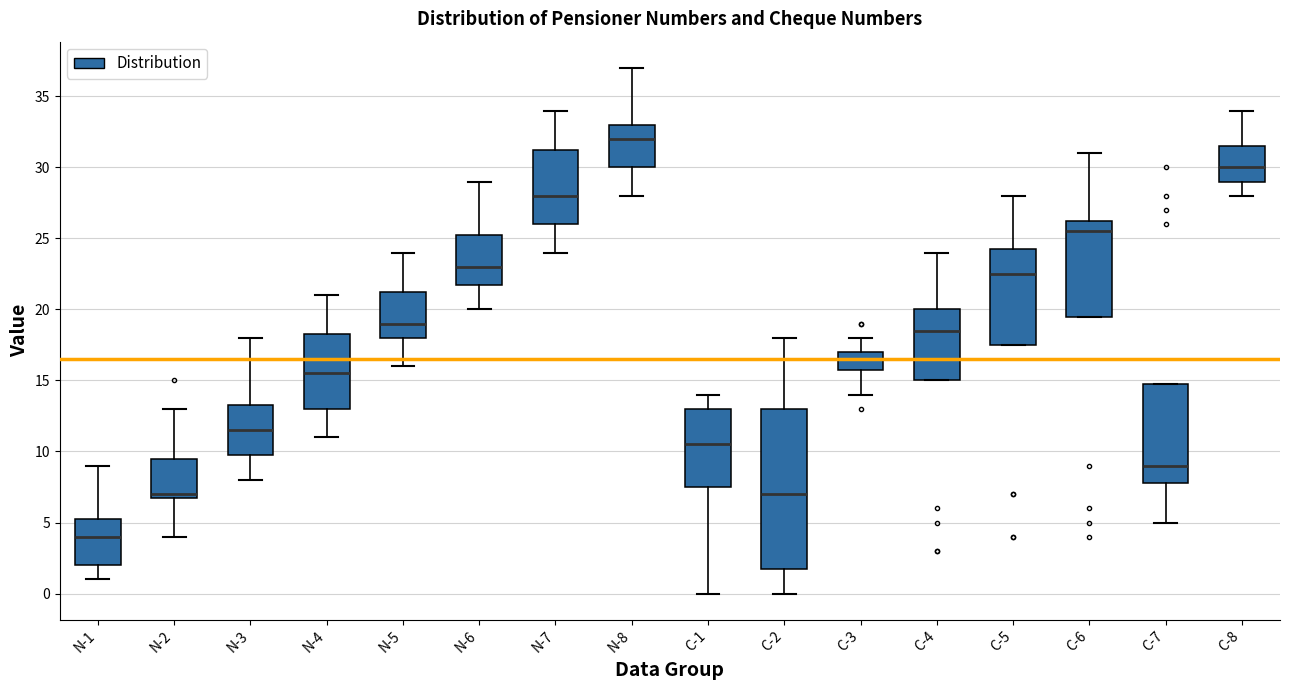

Reading left to right, read every box against the y-axis: the position of its median line, the range the box covers, and the ends of its whiskers. The values are not printed on the chart, so give them approximately, as read against the axis.

N-1: median 4.0, box 2.0 to 5.5, whiskers 1.0 to 9.0
N-2: median 7.0 (just above the box's lower edge), box 7.0 to 9.5, whiskers 4.0 to 13.0
N-3: median 11.5, box 10.0 to 13.5, whiskers 8.0 to 18.0
N-4: median 15.5, box 13.0 to 18.5, whiskers 11.0 to 21.0
N-5: median 19.0, box 18.0 to 21.5, whiskers 16.0 to 24.0
N-6: median 23.0, box 22.0 to 25.5, whiskers 20.0 to 29.0
N-7: median 28.0, box 26.0 to 31.5, whiskers 24.0 to 34.0
N-8: median 32.0, box 30.0 to 33.0, whiskers 28.0 to 37.0
C-1: median 10.5, box 7.5 to 13.0, whiskers 0.0 to 14.0
C-2: median 7.0, box 2.0 to 13.0, whiskers 0.0 to 18.0
C-3: median 16.5, box 16.0 to 17.0, whiskers 14.0 to 18.0
C-4: median 18.5, box 15.0 to 20.0, whiskers 15.0 to 24.0
C-5: median 22.5, box 17.5 to 24.5, whiskers 17.5 to 28.0
C-6: median 25.5, box 19.5 to 26.5, whiskers 19.5 to 31.0
C-7: median 9.0, box 8.0 to 15.0, whiskers 5.0 to 15.0
C-8: median 30.0, box 29.0 to 31.5, whiskers 28.0 to 34.0